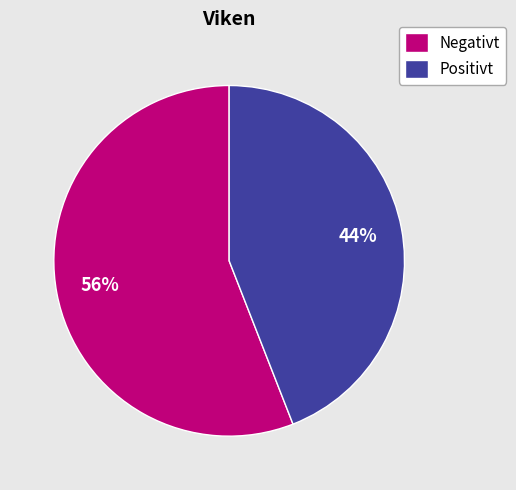

Count the number of slices in the pie.

2